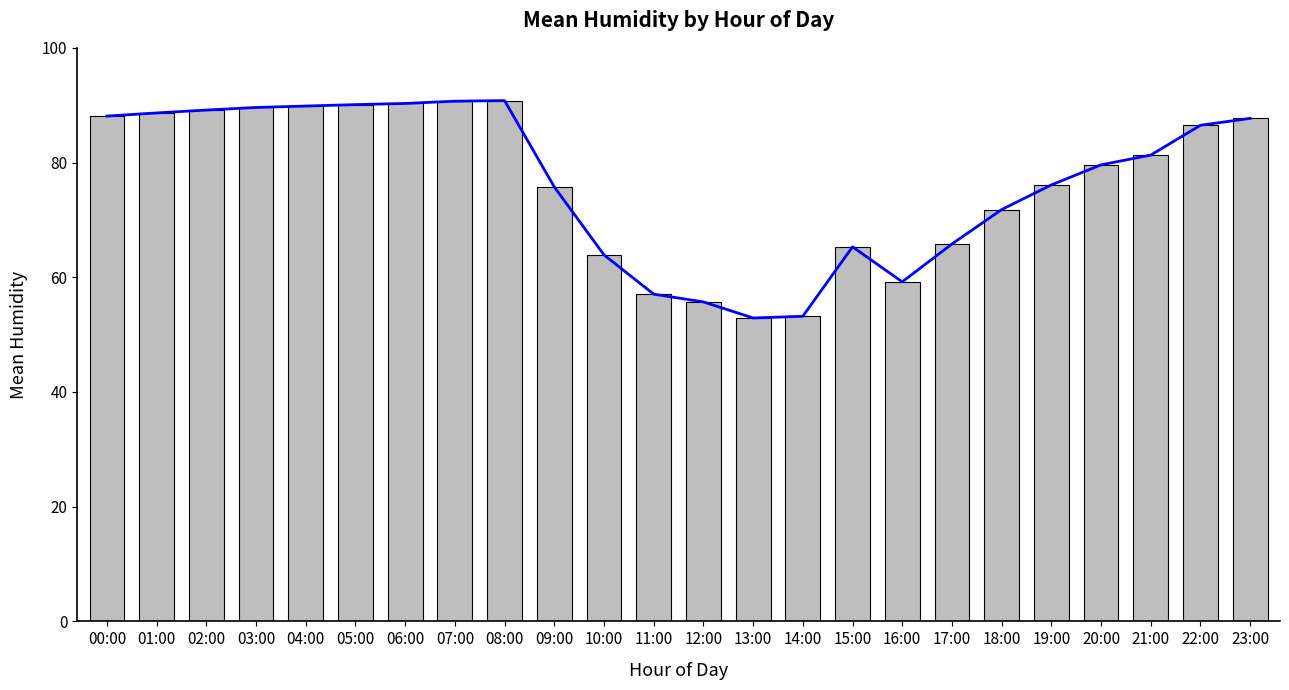

Which has a higher value, 03:00 or 23:00?

03:00